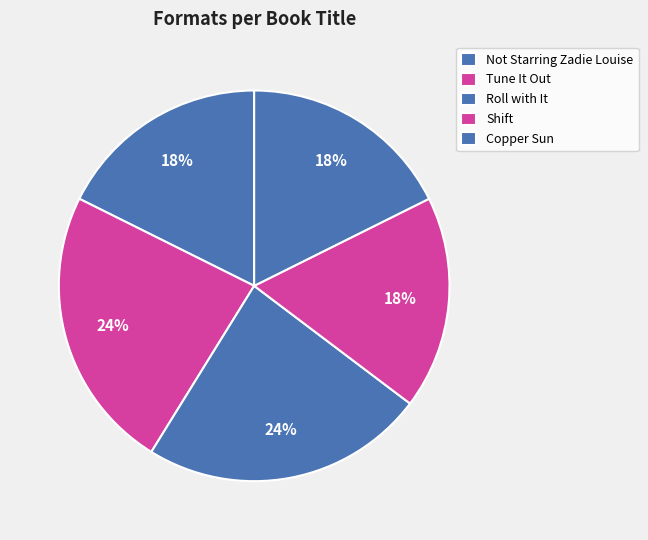

How many segments does this pie chart have?

5